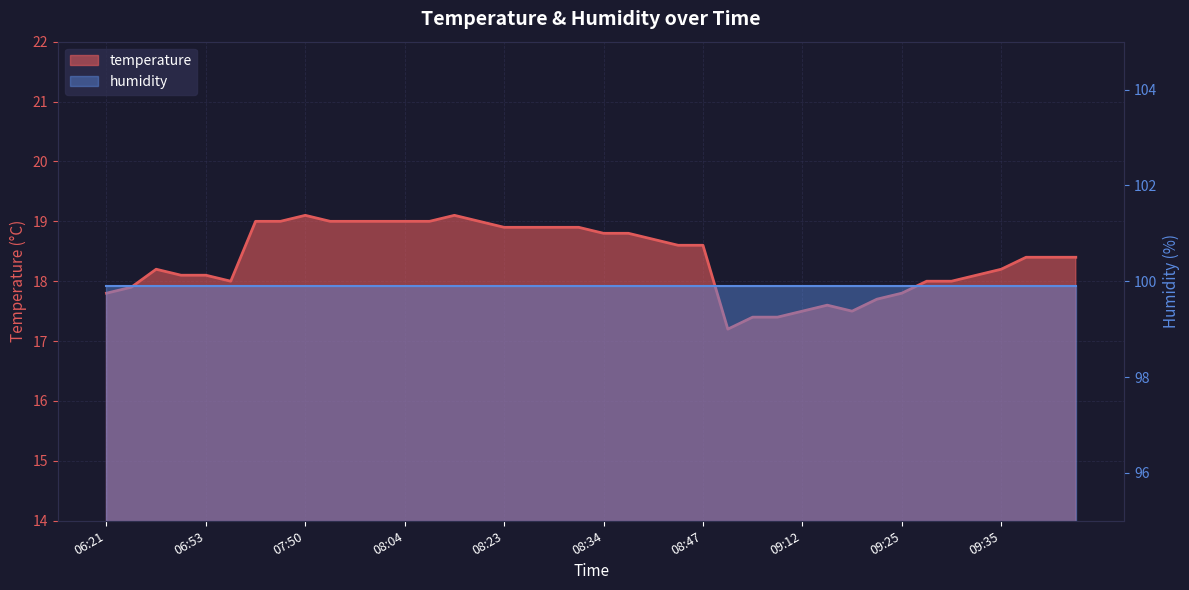

Read the humidity line value at 33.

99.9